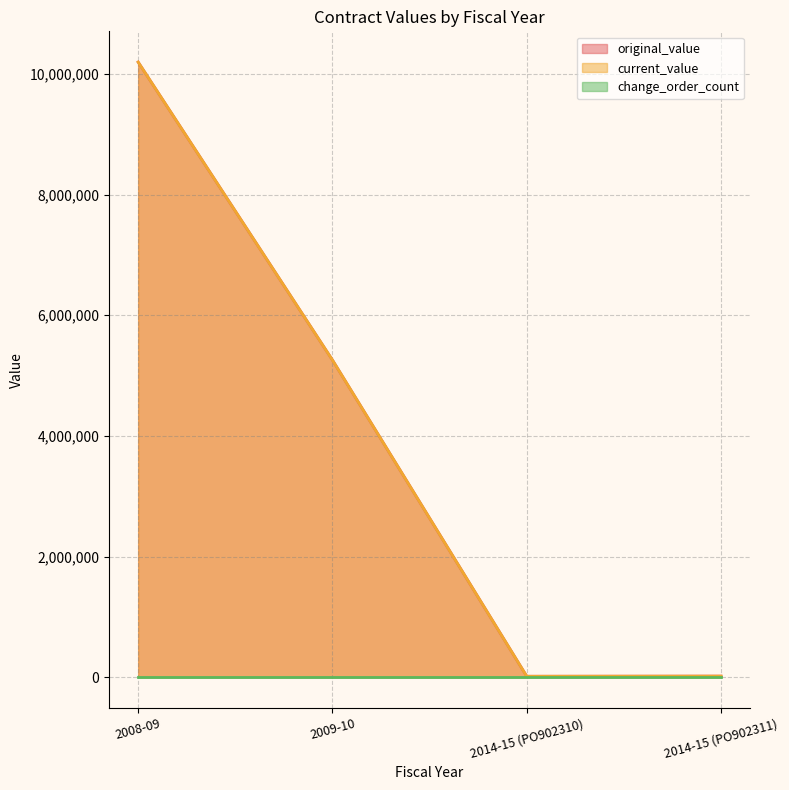

Is it true that original_value equals 10196665.0 at 2008-09?

True